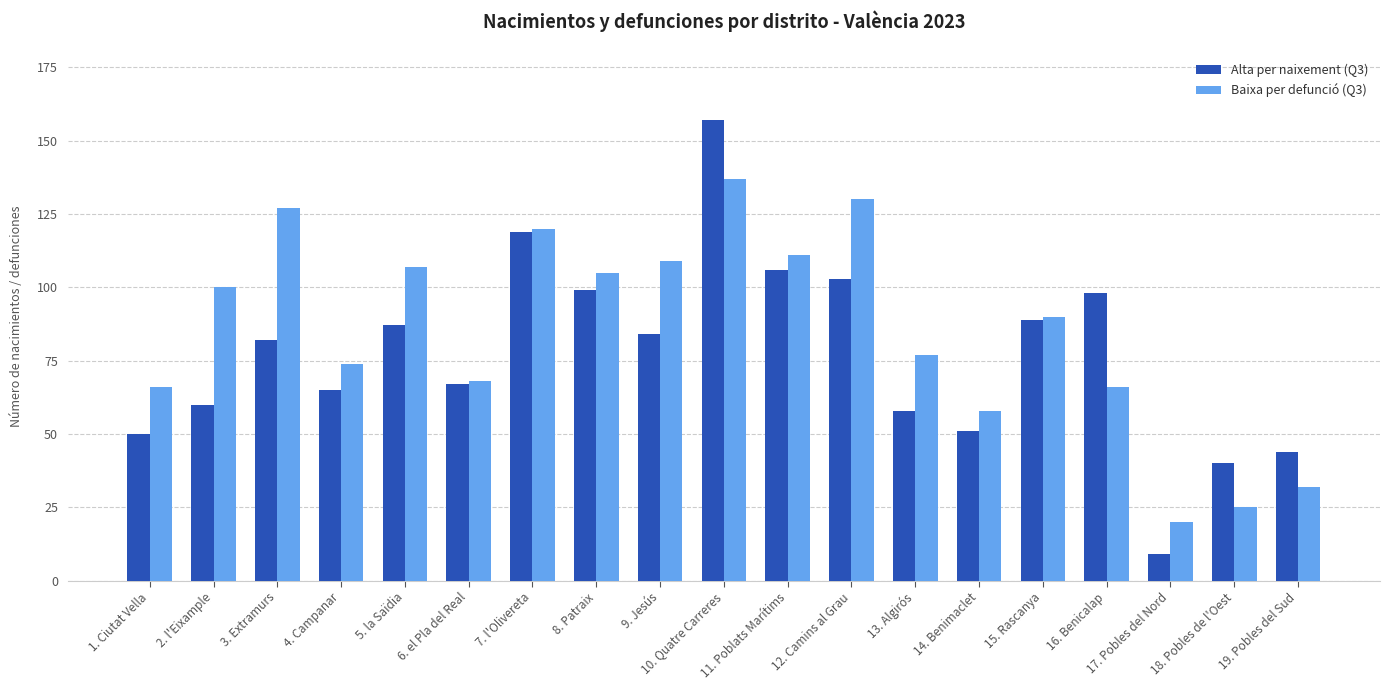

List the series in order of their overall mean, lowest first.

Alta per naixement (Q3), Baixa per defunció (Q3)